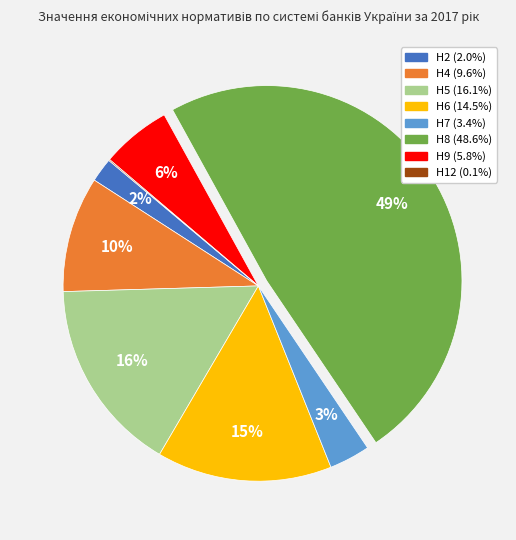

Do Н8 and Н4 together represent more than half of the pie?

Yes